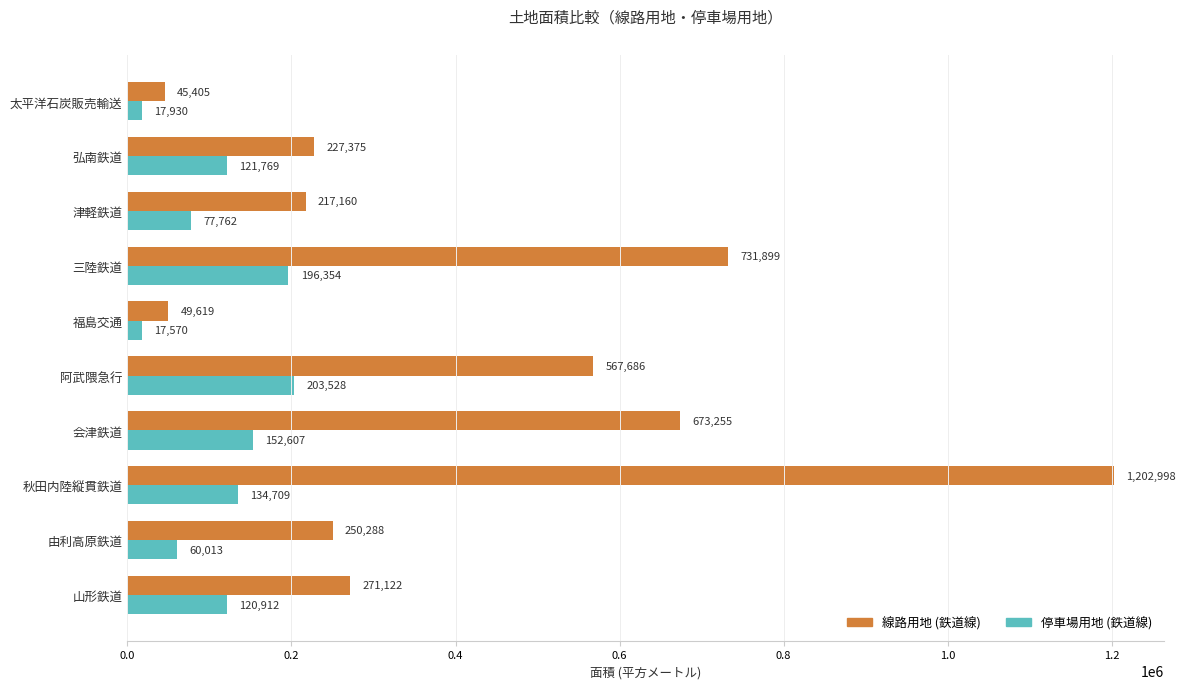

What is the difference between the second highest and minimum values in the 線路用地 (鉄道線) series?

686494